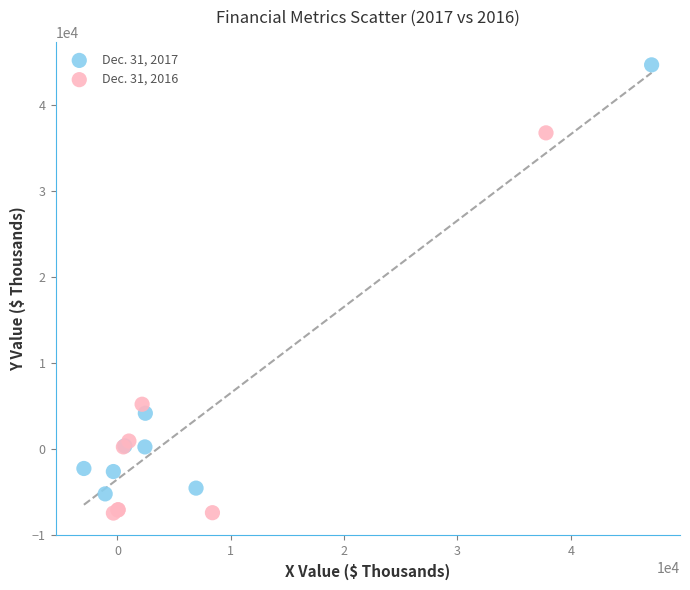

Which series contains the lowest Y value?

Dec. 31, 2016